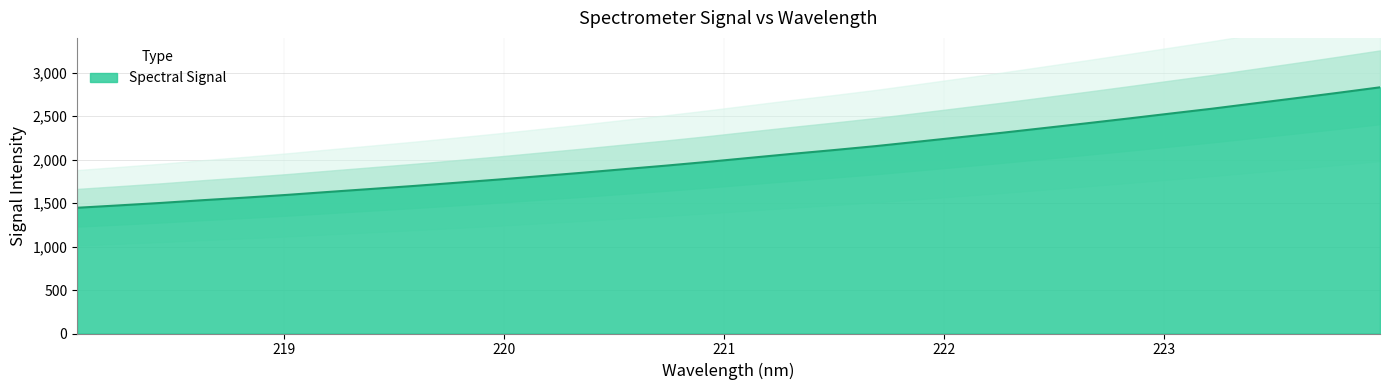

What is the label of the 23rd point from the left?

222.263